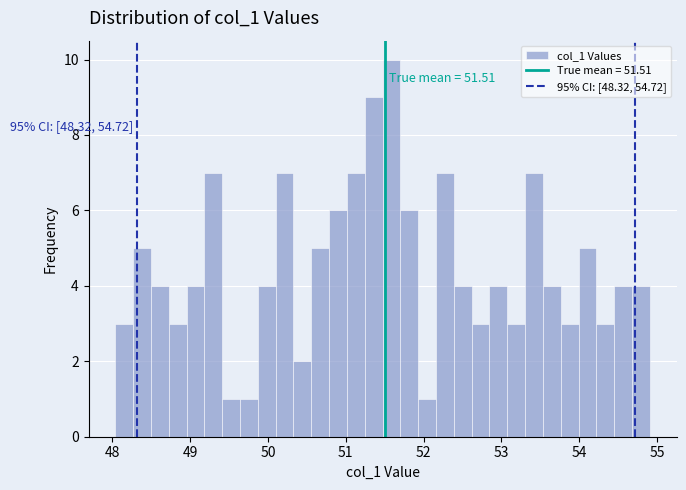

Around what value on the x-axis is the tallest bar? Give the approximate position of its centre, as read against the axis.

51.6